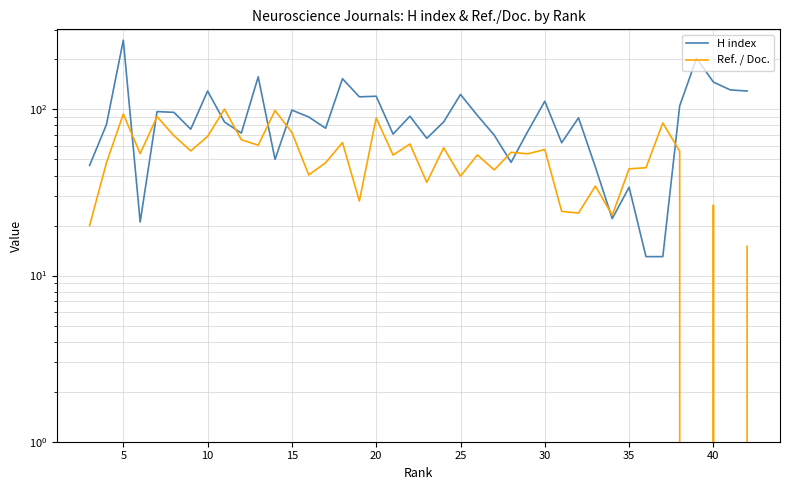

Count the number of categories in the chart.

40